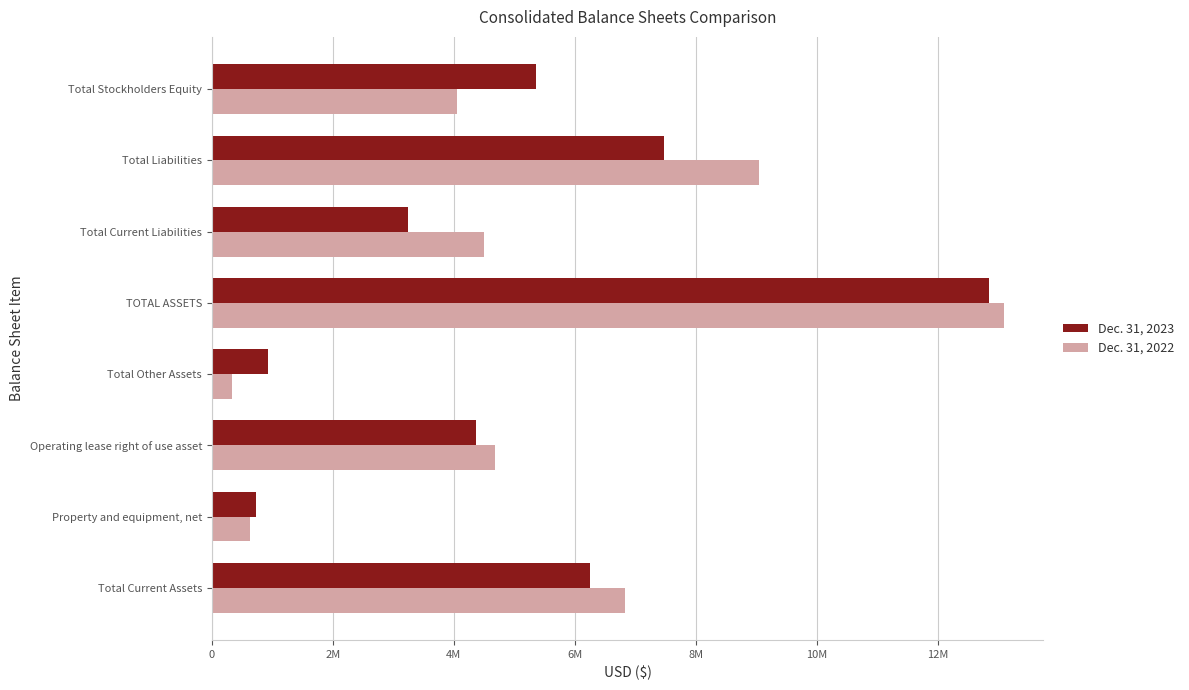

What are all the series names shown in the legend?

Dec. 31, 2023, Dec. 31, 2022